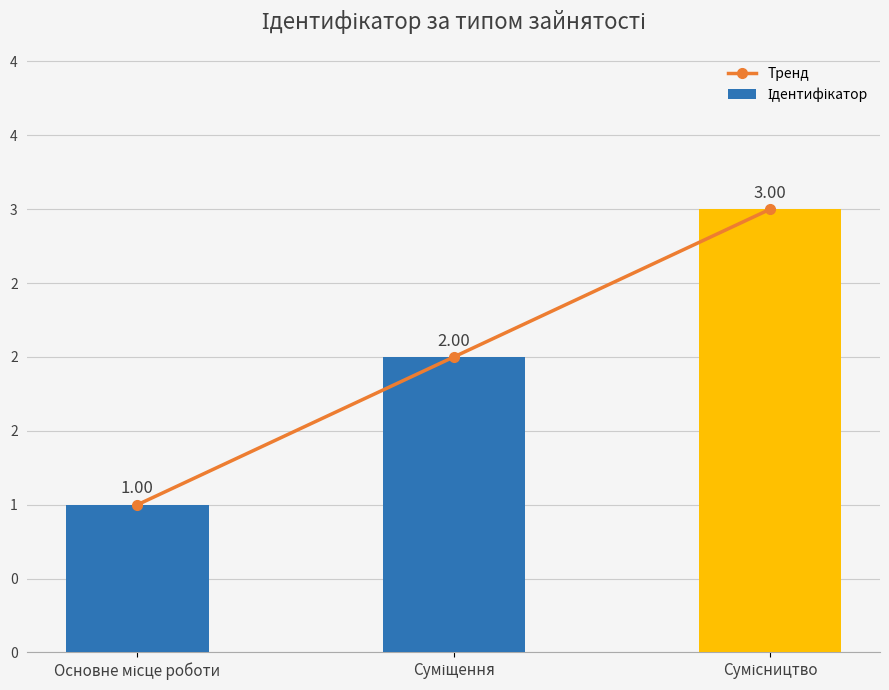

Which category has the highest value across all series?

Сумісництво